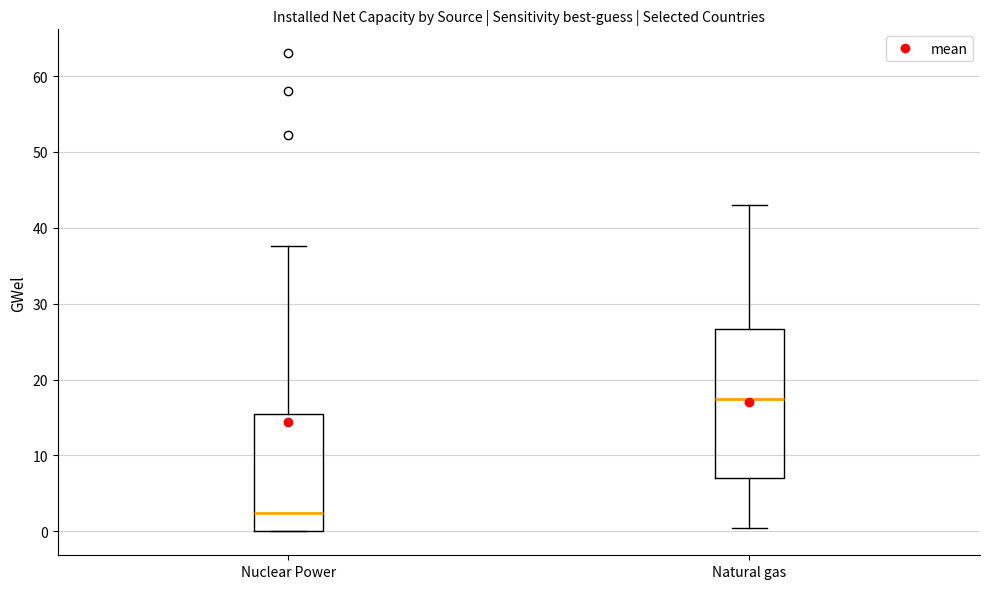

Where does the median line of the box for Nuclear Power sit on the y-axis? The values are not printed on the chart, so give them approximately, as read against the axis.

2